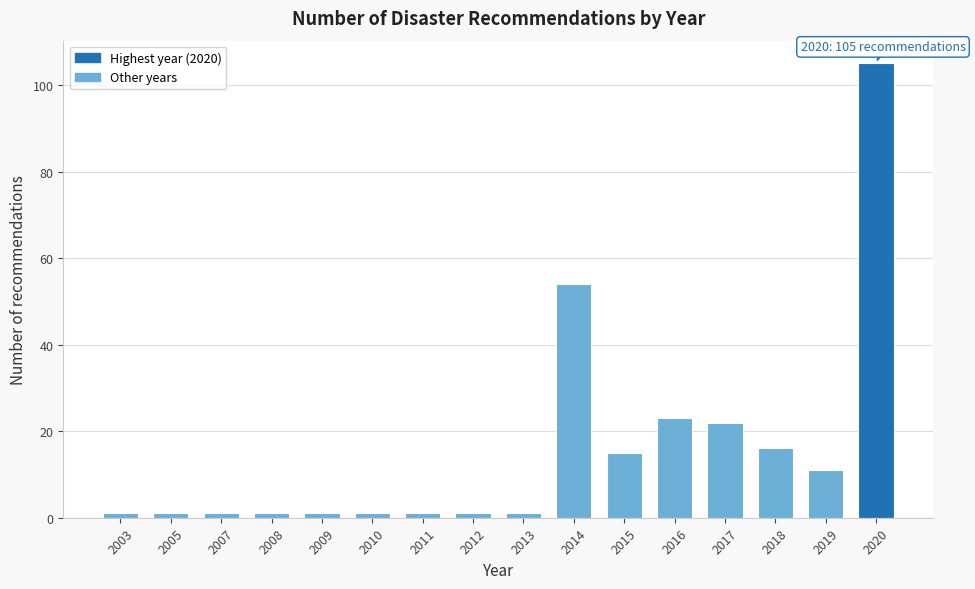

Reading left to right, list all the values displayed in this chart.

1	1	1	1	1	1	1	1	1	54	15	23	22	16	11	105